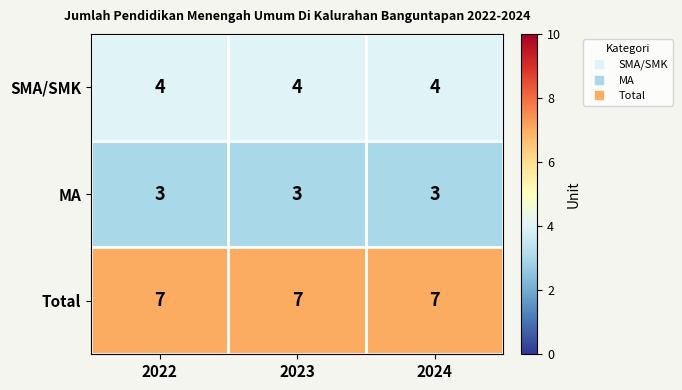

What is the minimum value shown in the chart?

3